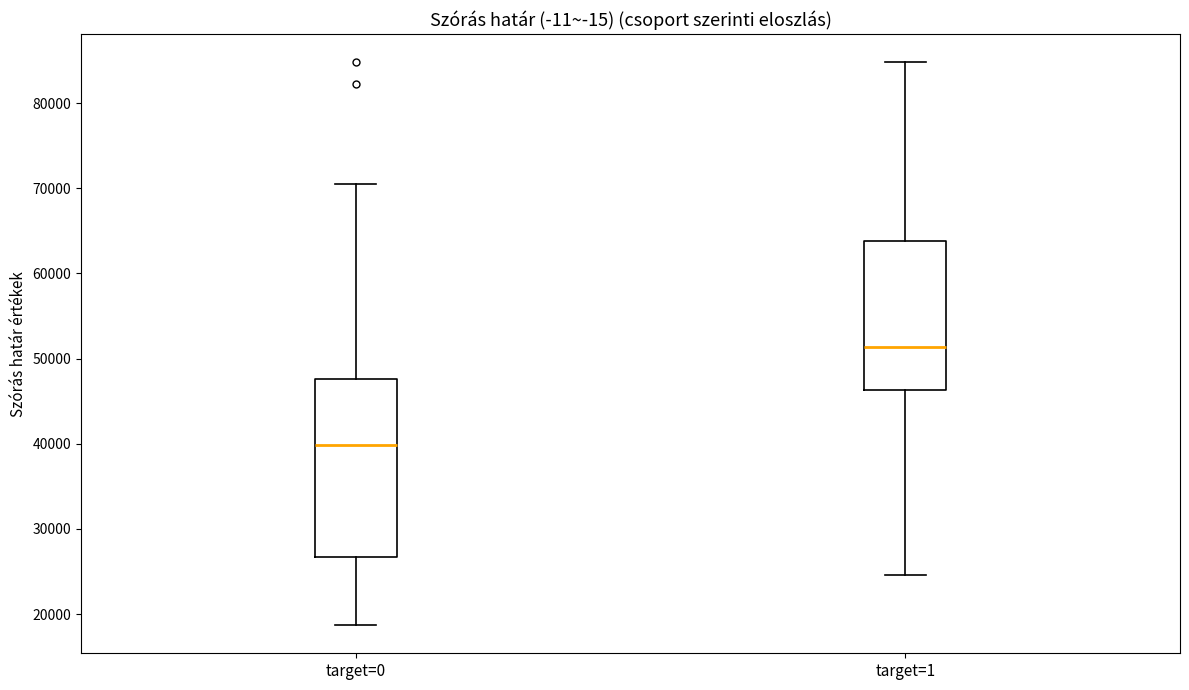

Where does the lower whisker of the box for target=1 end on the y-axis? The values are not printed on the chart, so give them approximately, as read against the axis.

25000